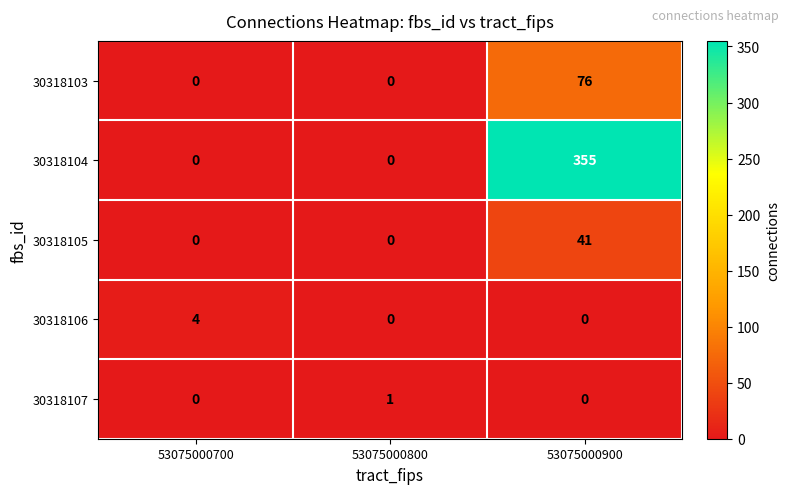

Count the 30318103 values in the range 0 to 76.

3